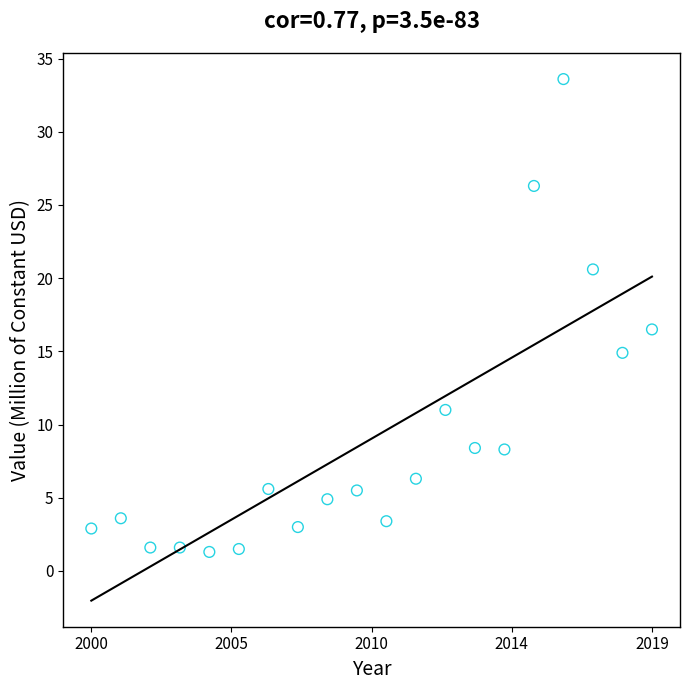

What Y value in the scatter plot is closest to 17?

16.5